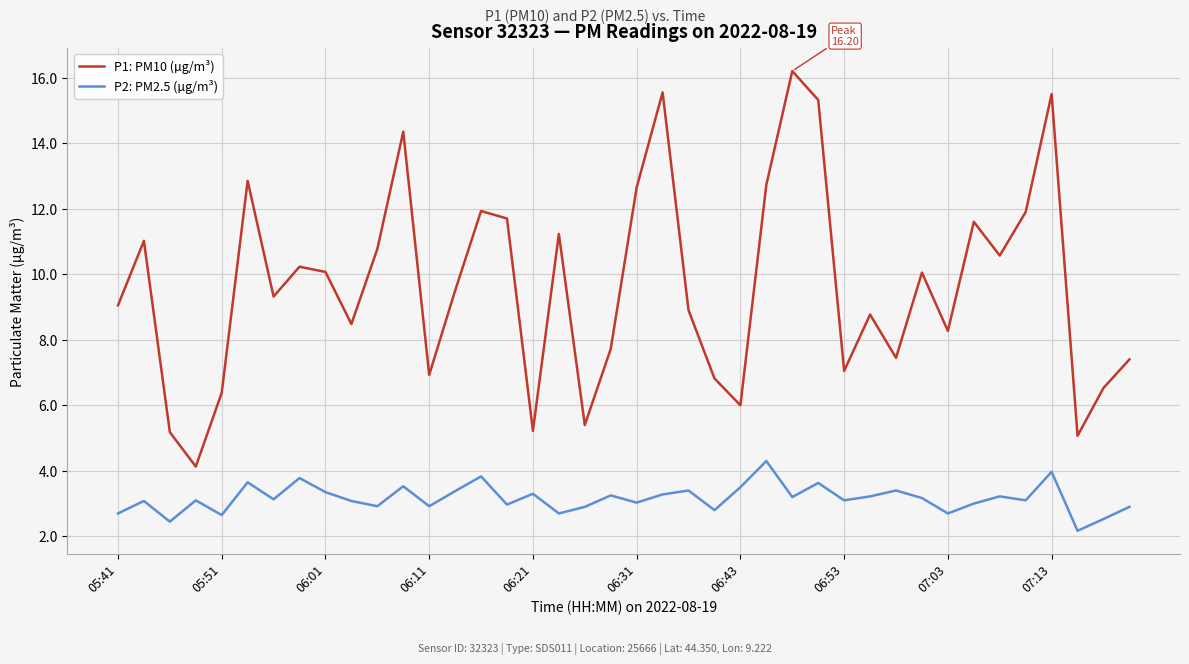

Which series has the largest total across all categories?

P1: PM10 (µg/m³)